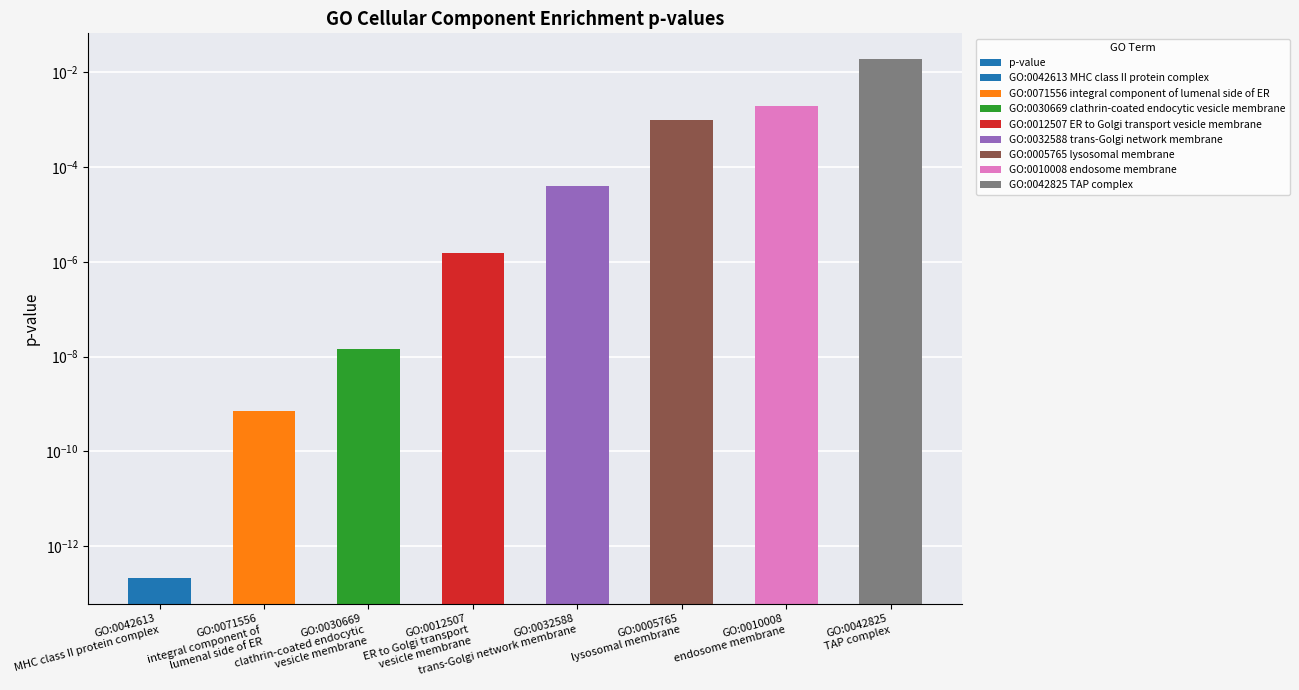

Which category has the lowest value across all series?

GO:0042613
MHC class II protein complex